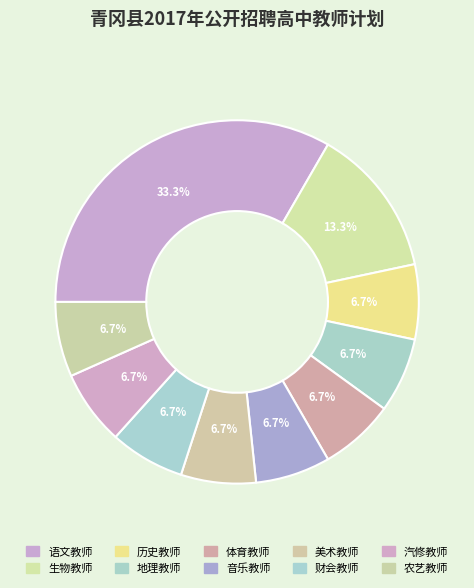

Is there a majority slice in this chart?

No